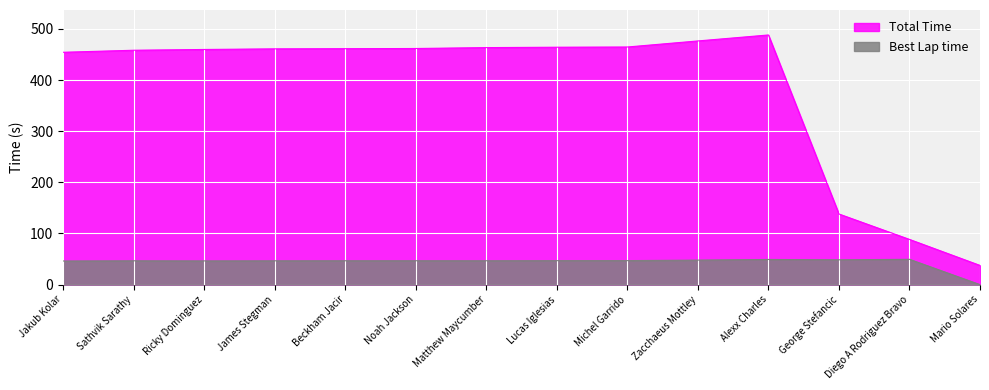

At how many categories does at least one series exceed 378?

11